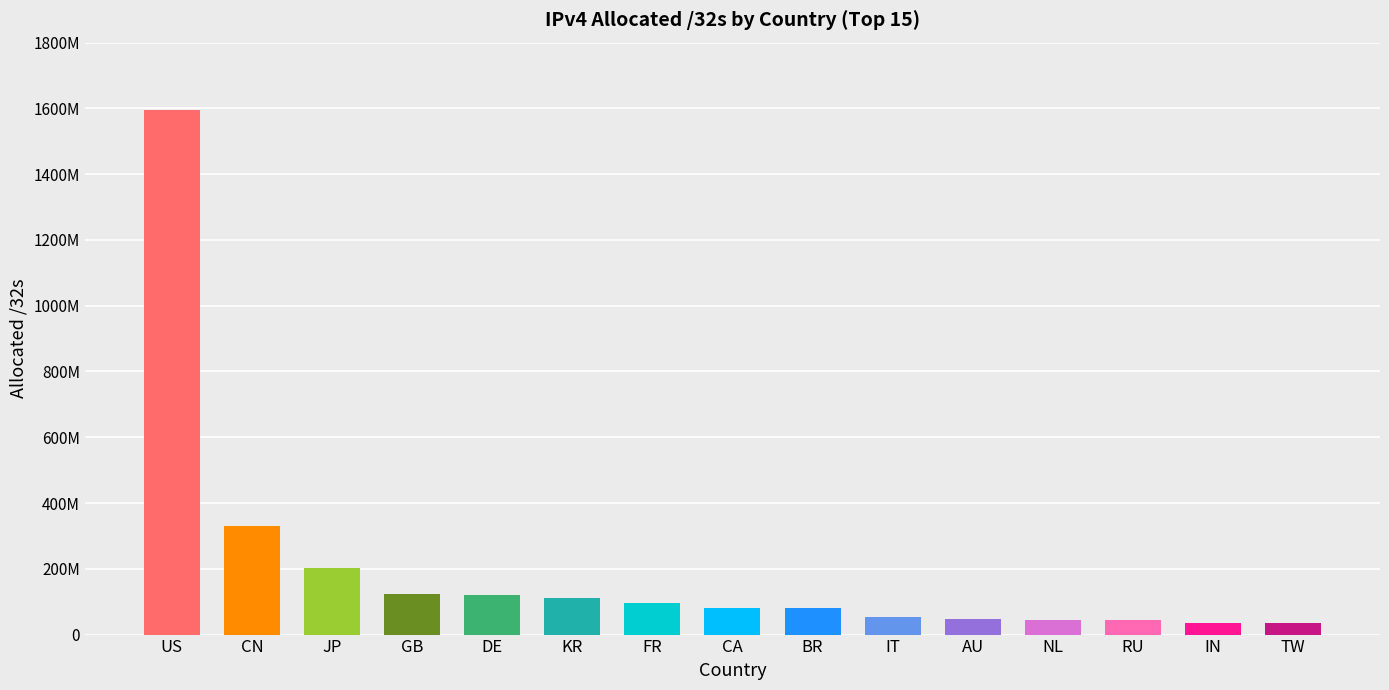

What is the label of the 5th bar from the left?

DE